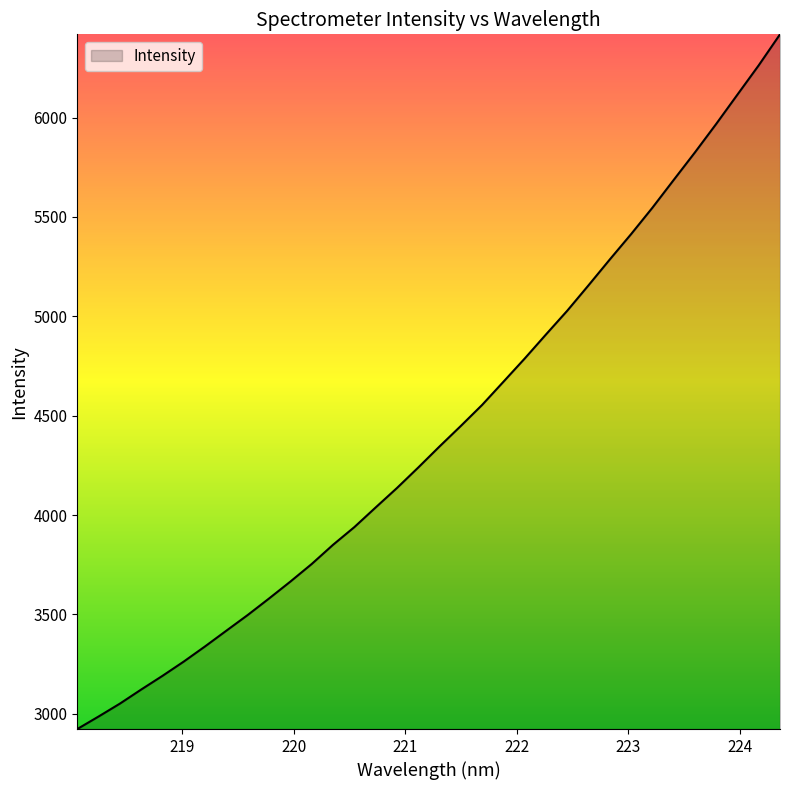

What is the minimum value shown in the chart?

2923.8